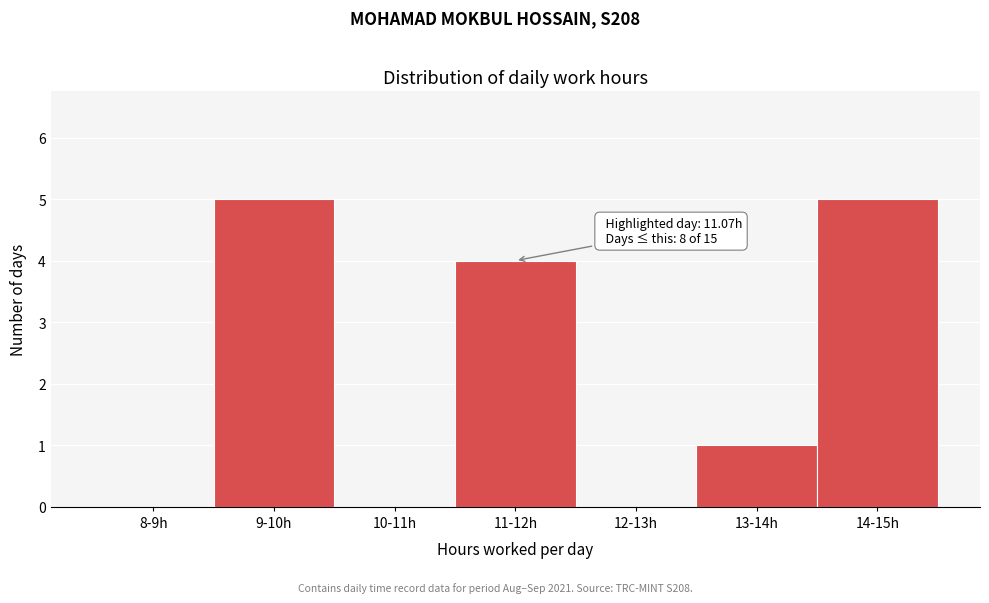

Reading right to left, list all the values displayed in this chart.

14-15h=5	13-14h=1	12-13h=0	11-12h=4	10-11h=0	9-10h=5	8-9h=0